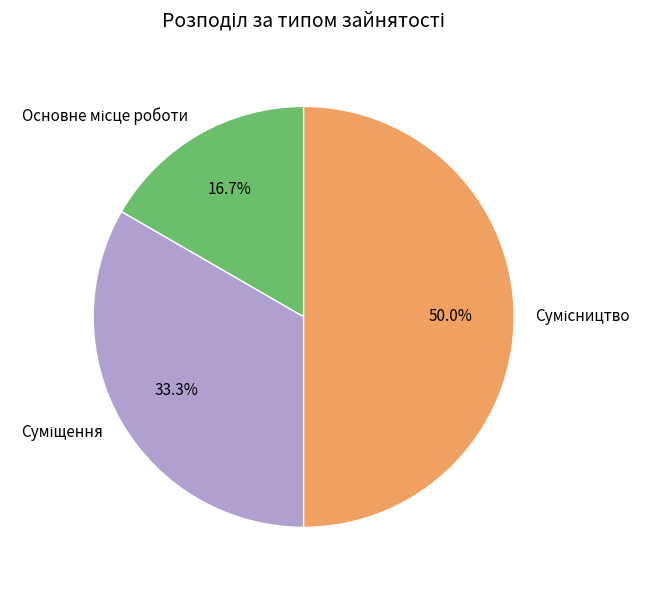

How many slices are in this pie chart?

3